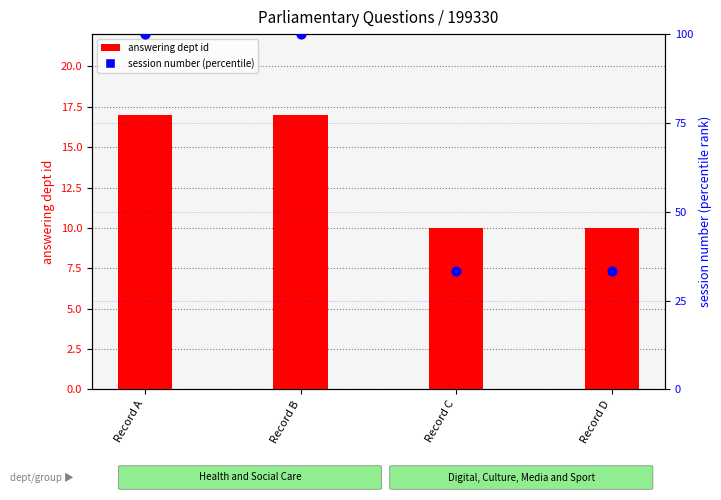

Which series contains the highest Y value?

session number (percentile)